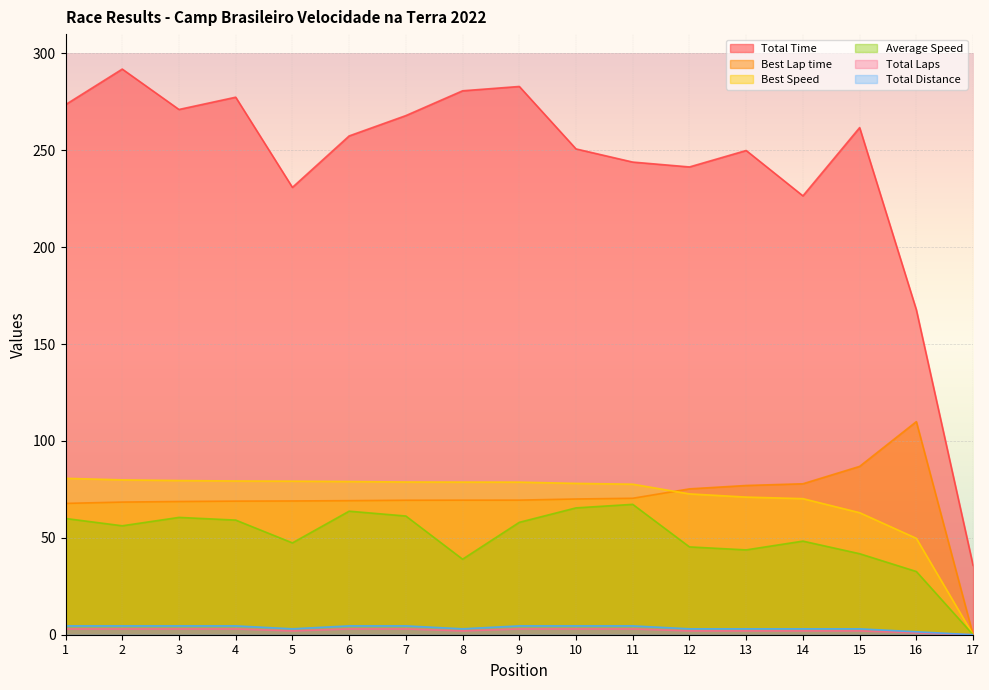

What are all the series names shown in the legend?

Total Time, Best Lap time, Best Speed, Average Speed, Total Laps, Total Distance